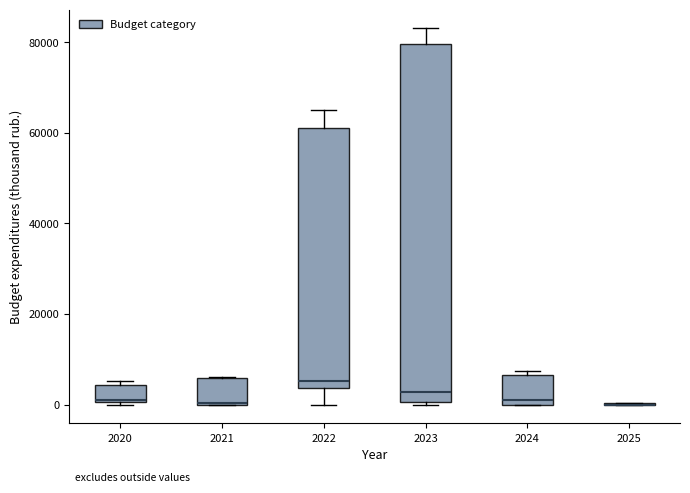

Comparing the boxes themselves (not the whiskers), which one is the tallest?

2023